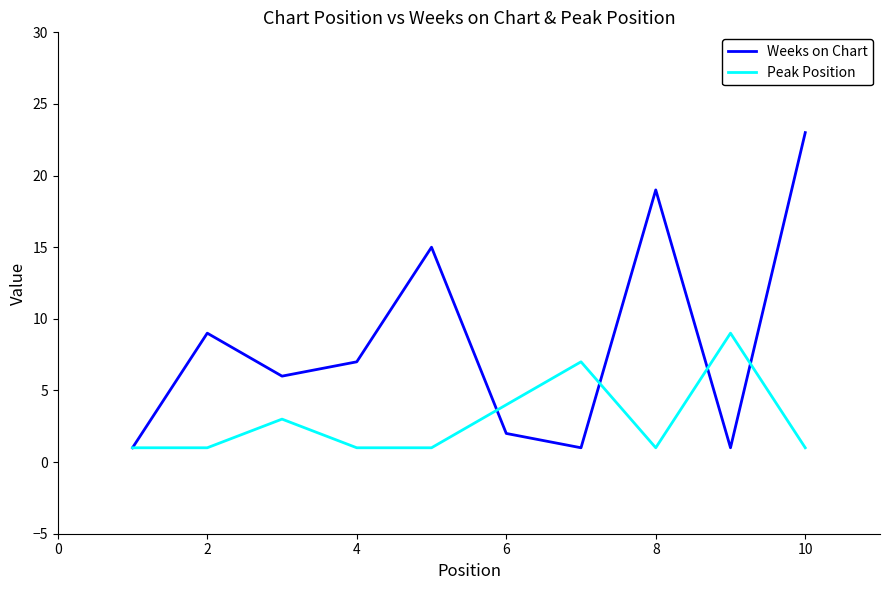

What is the maximum value shown in the chart?

23